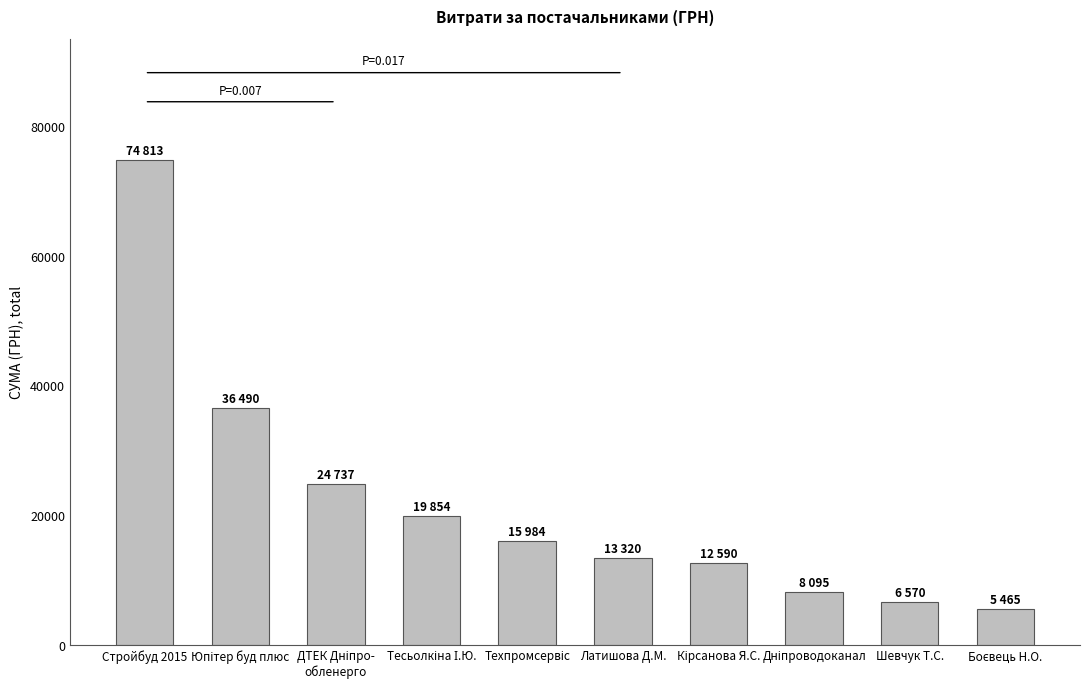

Count the number of categories in the chart.

10